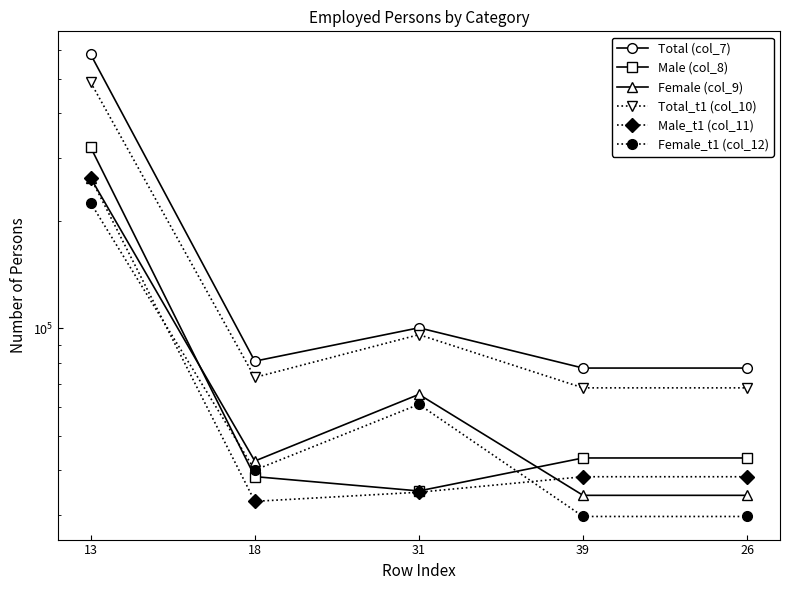

Which category has the highest value in the Female_t1 (col_12) series?

13